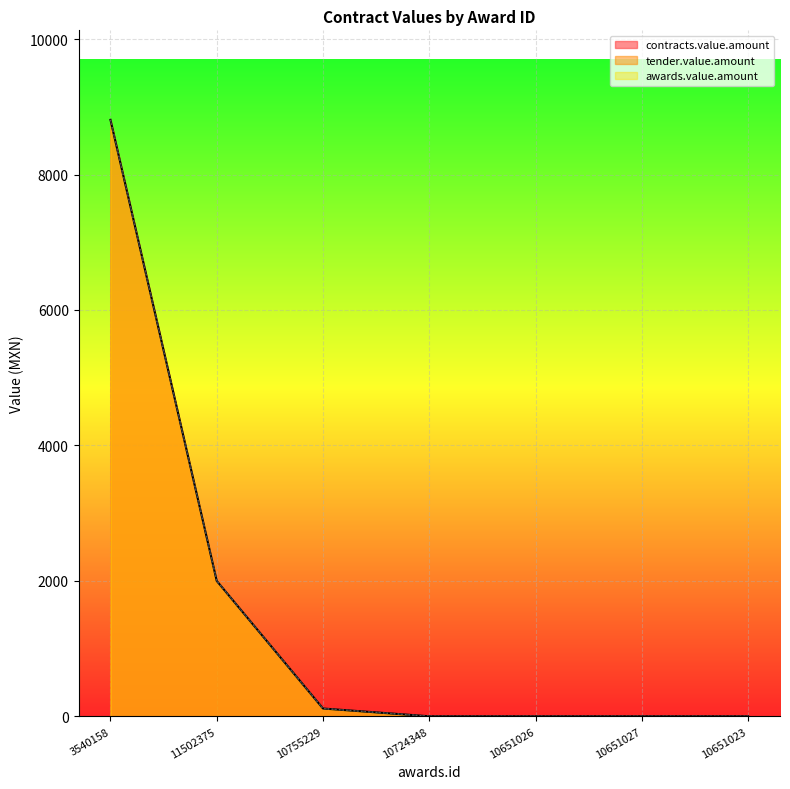

The contracts.value.amount series shows 189.8 at 10755229. True or false?

False